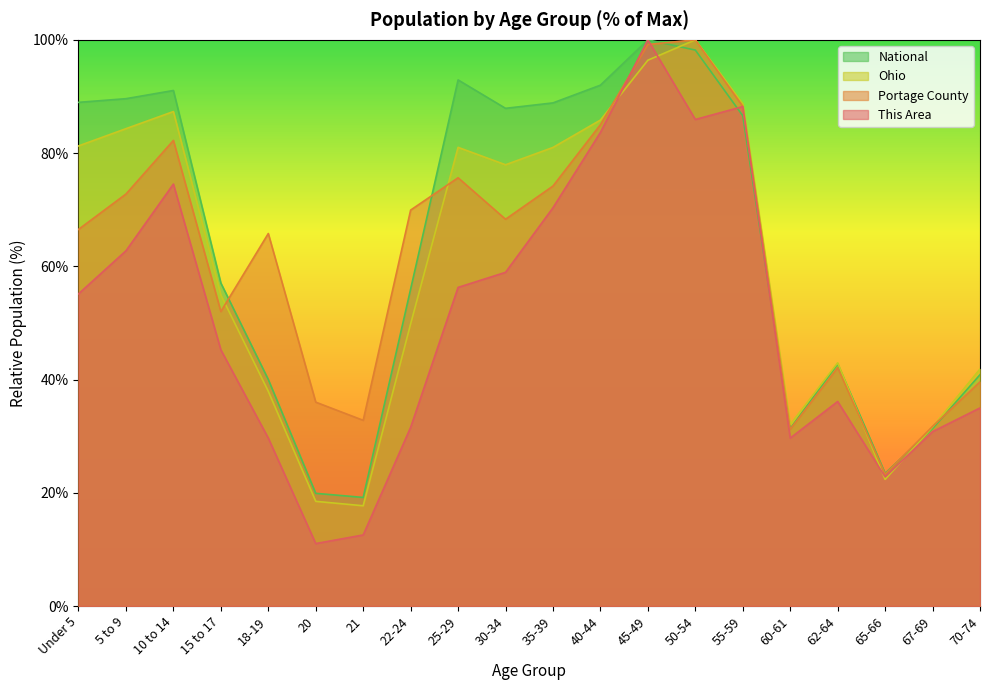

How many data points does each series have?

20